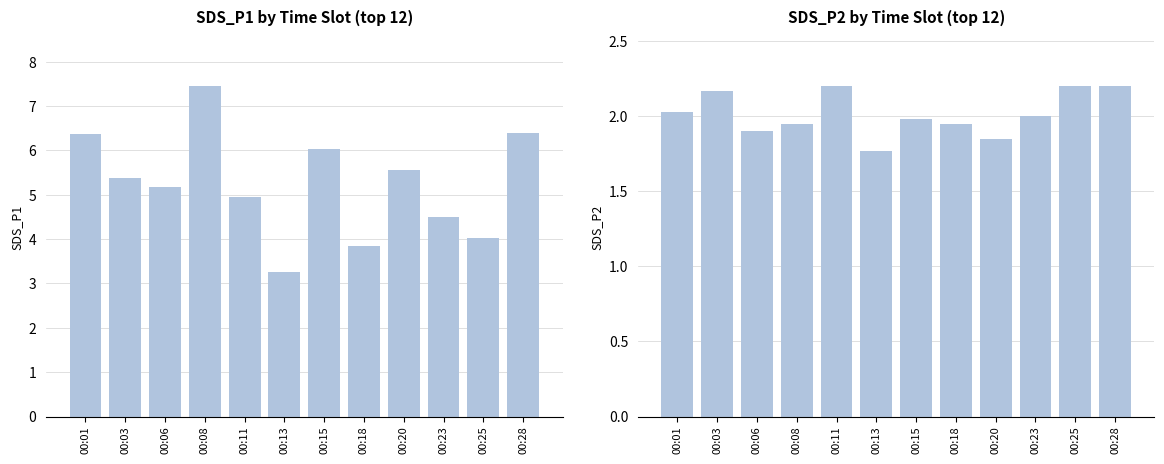

What is the difference between the SDS_P2 values at 00:13 and 00:08?

0.2